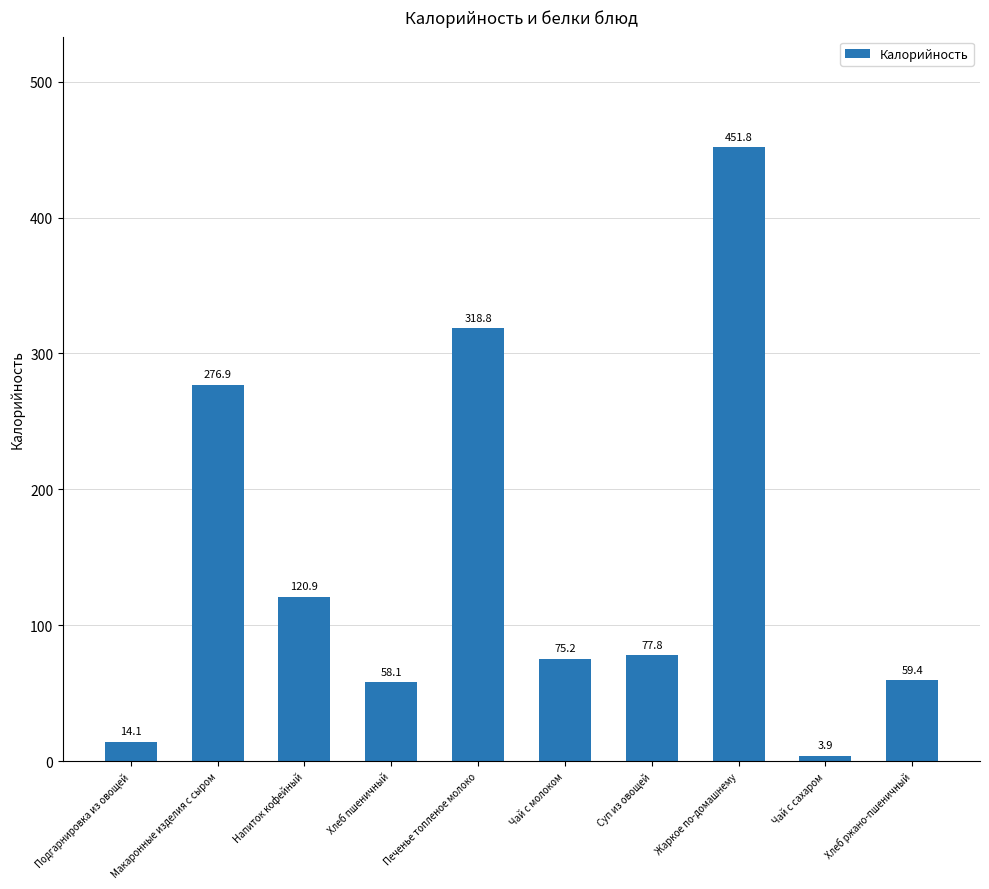

At which label does the data first exceed 77?

Макаронные изделия с сыром